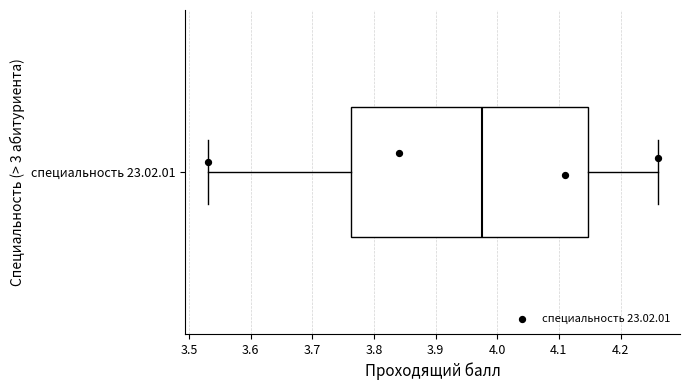

Transcribe this box plot: give where the median line is, the range the box spans, and where the two whiskers end, as read against the x-axis. The values are not printed on the chart, so give them approximately, as read against the axis.

median 3.98, box 3.76 to 4.15, whiskers 3.53 to 4.26